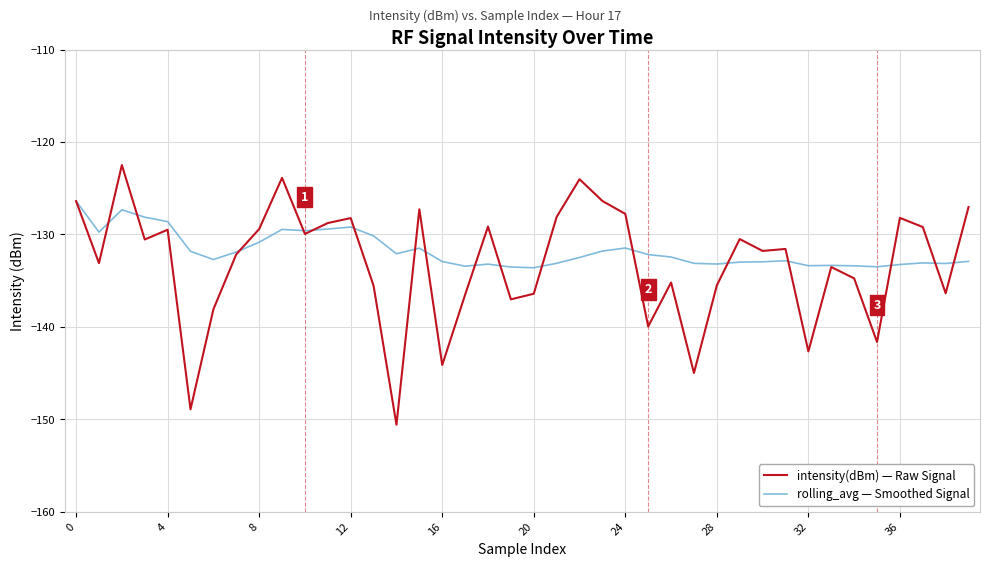

In intensity(dBm) — Raw Signal, how many points are lower than both neighbors (excluding endpoints)?

13